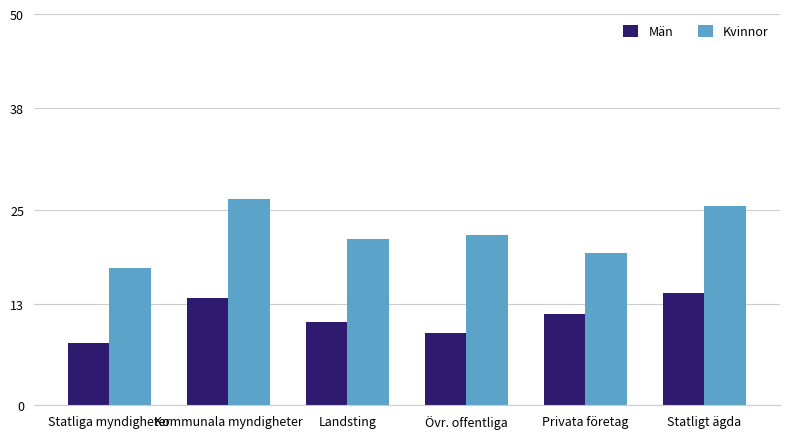

Rank the series by their maximum value, from highest to lowest.

Kvinnor, Män